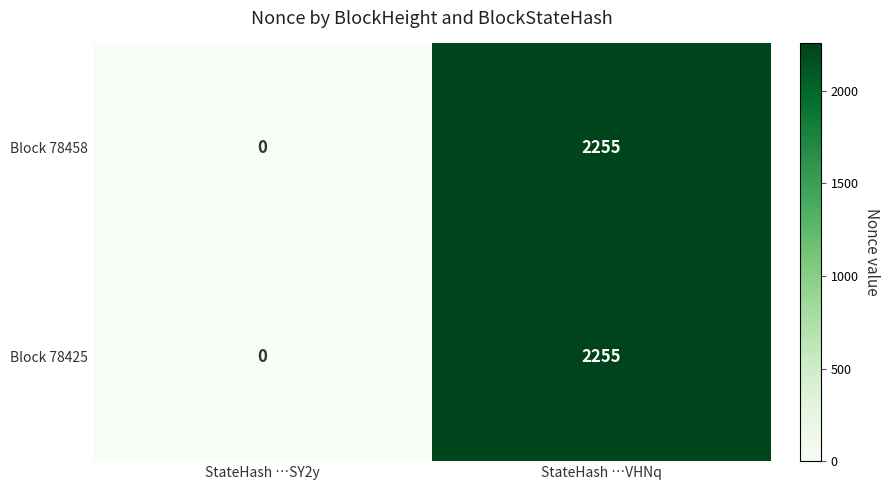

What is the greatest value displayed?

2255